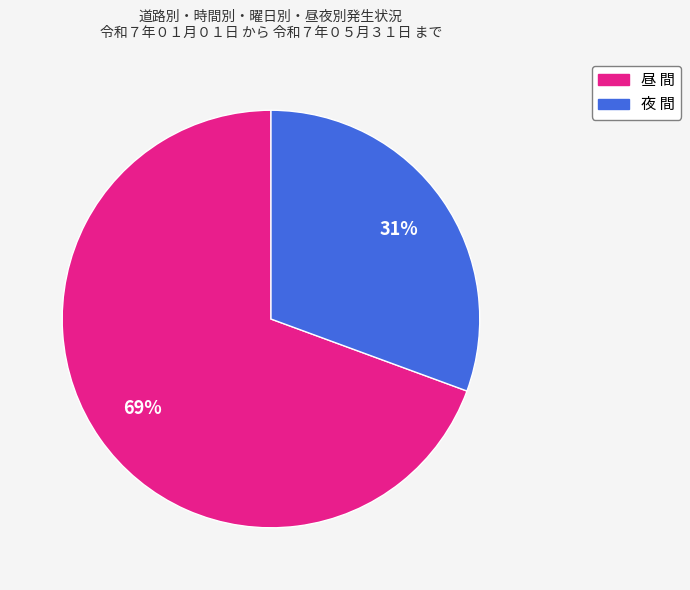

To the nearest percent, what is the average slice percentage?

50%